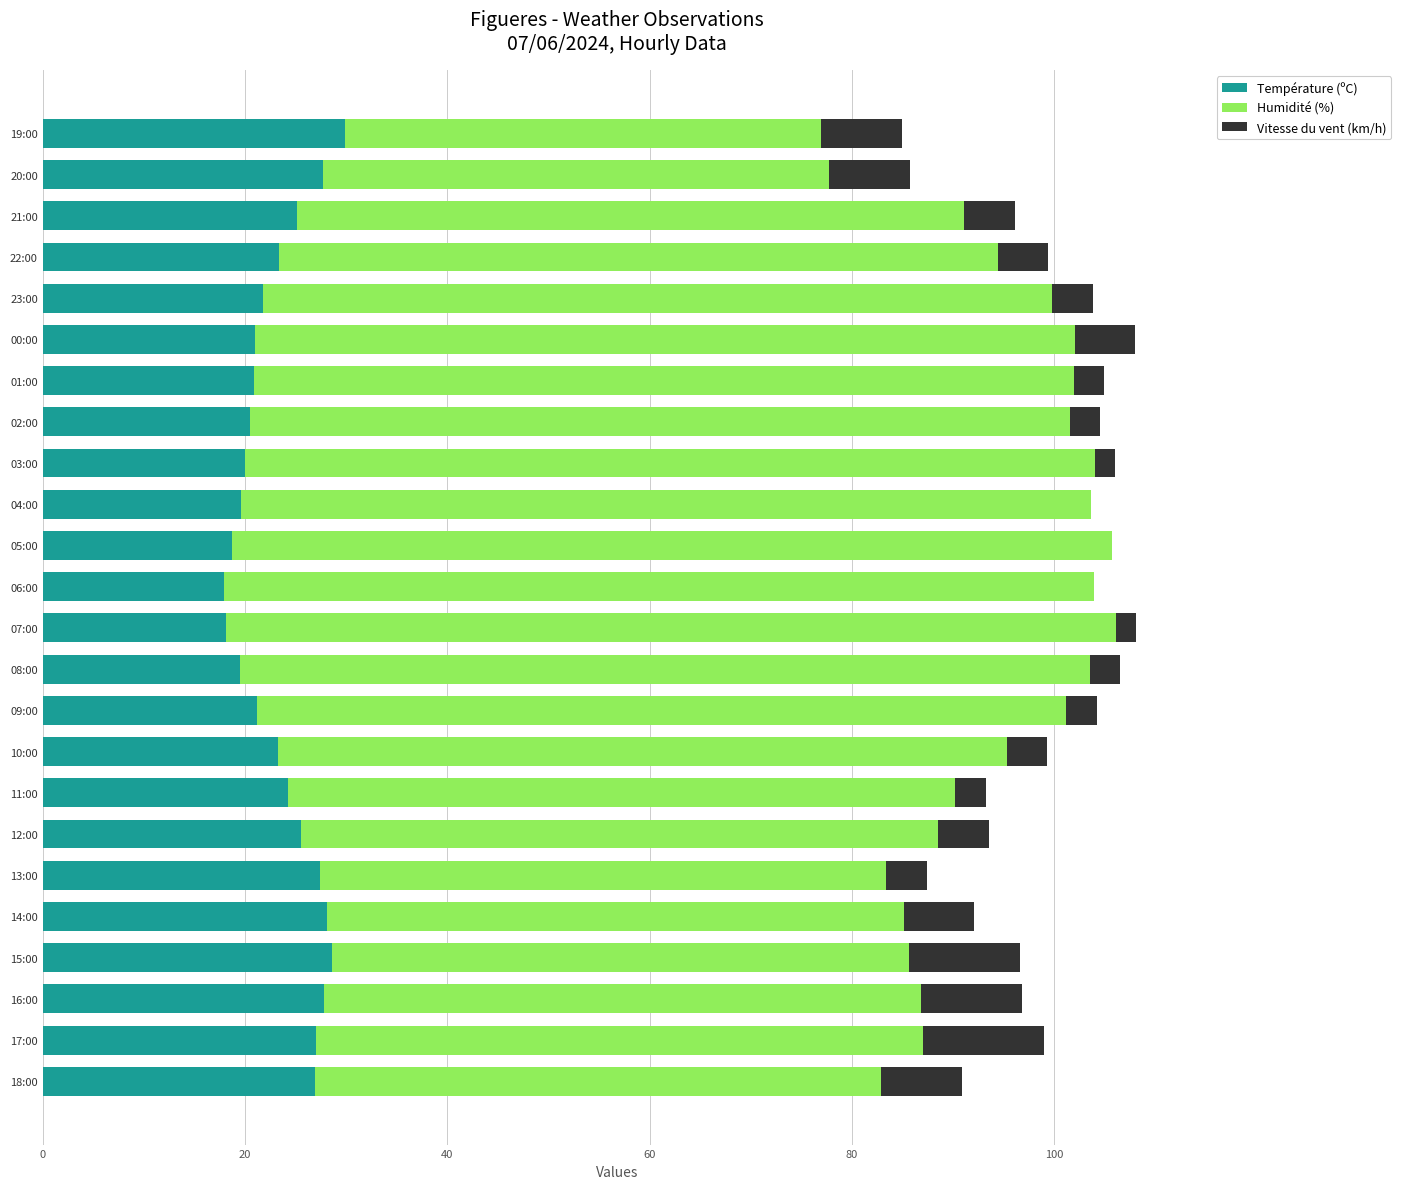

The Température (ºC) series shows 18.1 at 07:00. True or false?

True